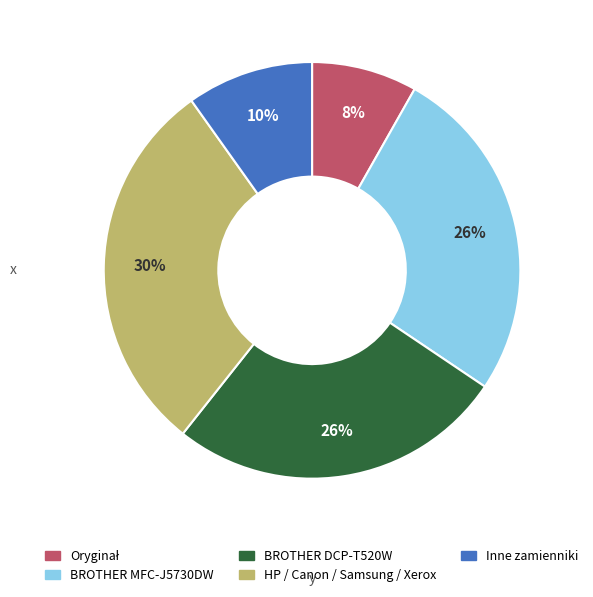

To the nearest percent, what is the average slice percentage?

20%